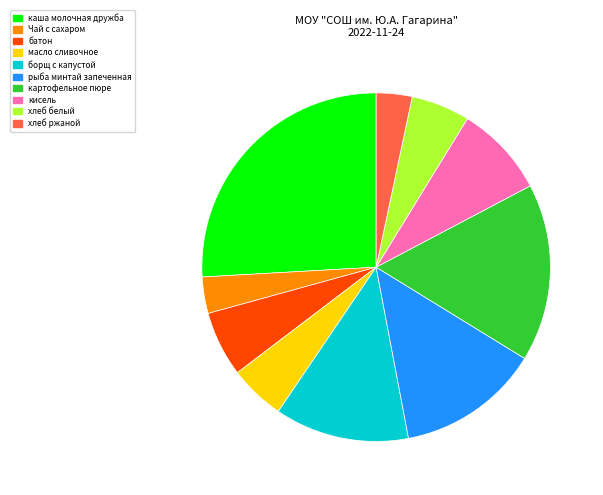

Do Чай с сахаром and хлеб ржаной together represent more than half of the pie?

No